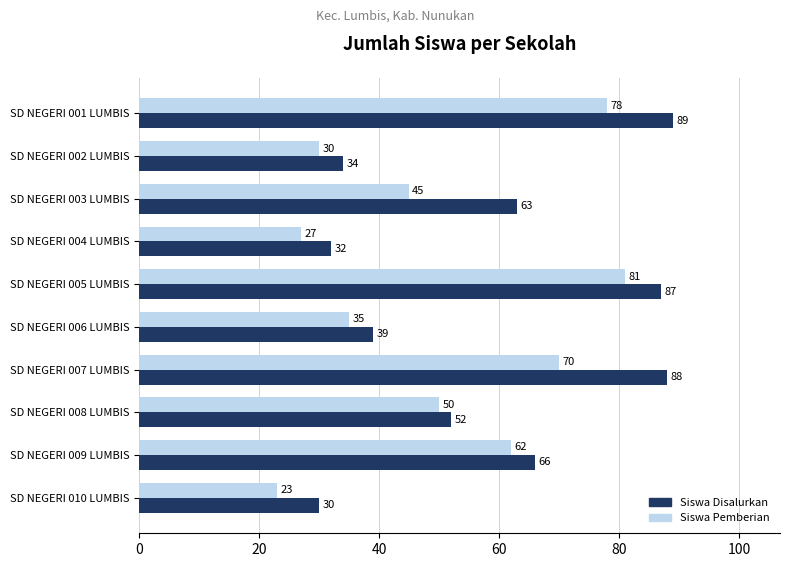

Which label corresponds to the smallest value in the chart?

SD NEGERI 010 LUMBIS